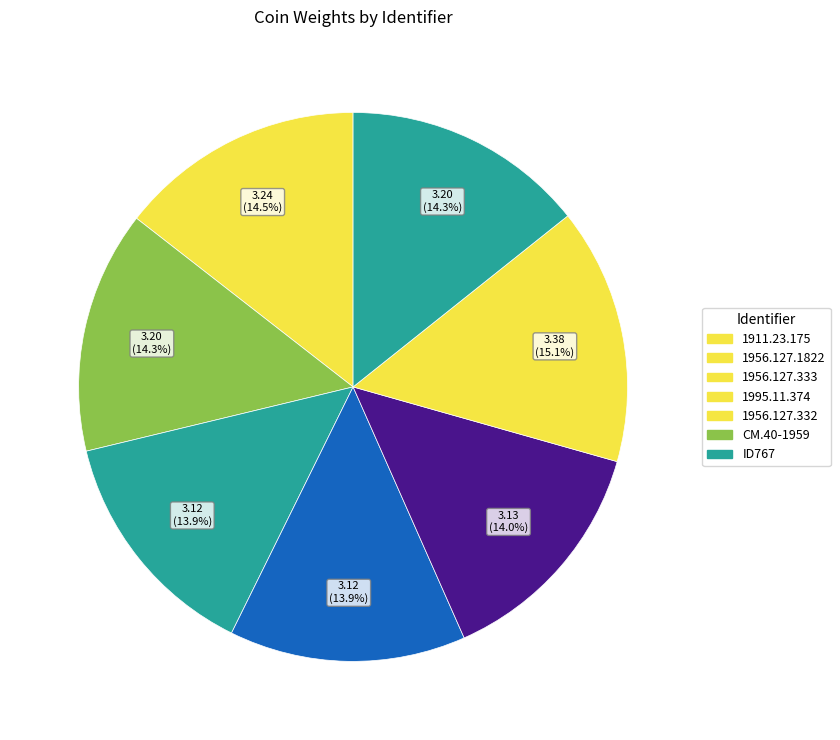

Count the number of slices in the pie.

7